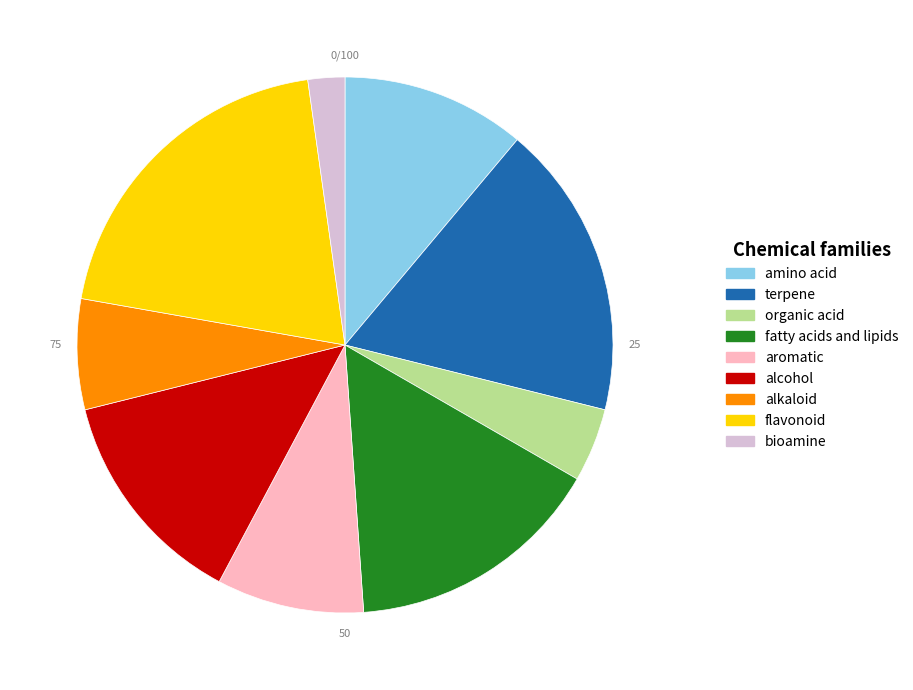

Do fatty acids and lipids and alkaloid together represent more than half of the pie?

No